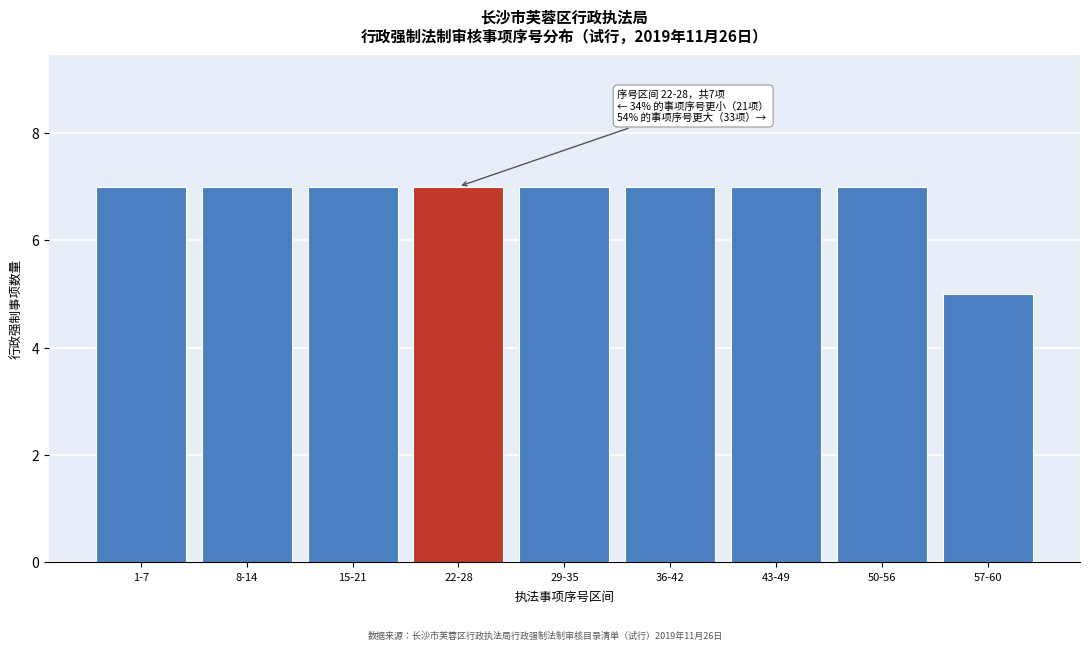

Reading left to right, transcribe all the data shown in this chart.

7	7	7	7	7	7	7	7	5